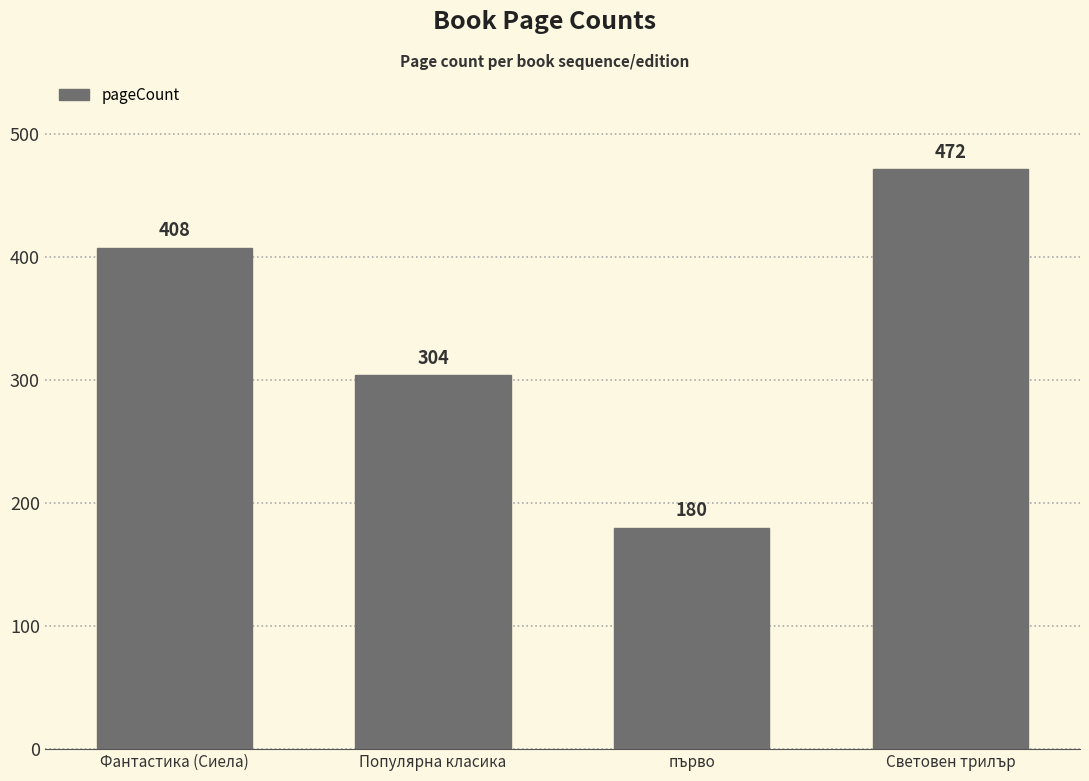

Reading left to right, transcribe all the data shown in this chart.

Фантастика (Сиела)=408	Популярна класика=304	първо=180	Световен трилър=472